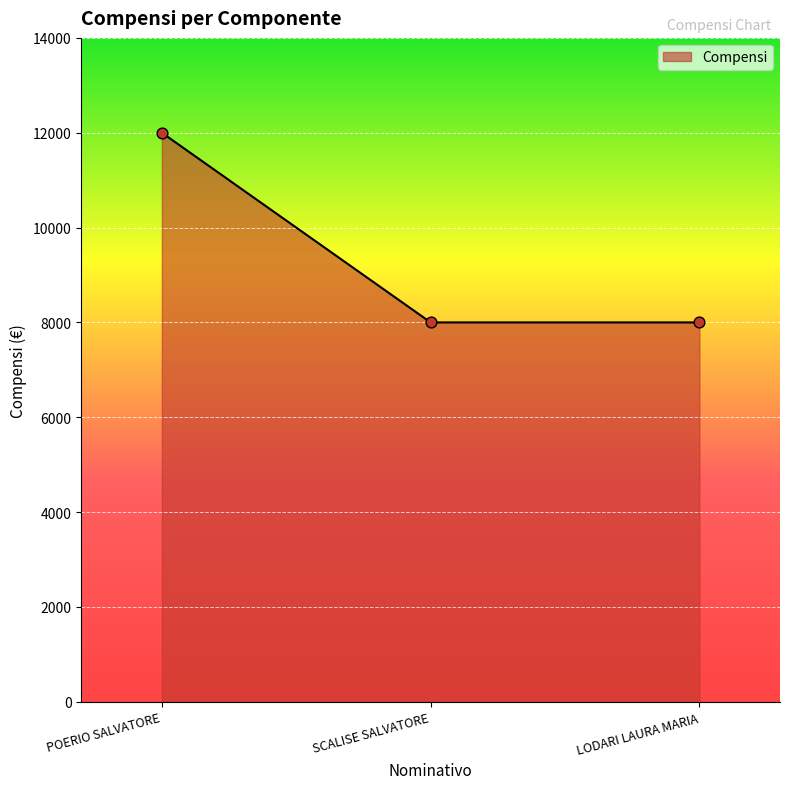

Approximately how many times larger is the value at LODARI LAURA MARIA compared to POERIO SALVATORE?

0.7